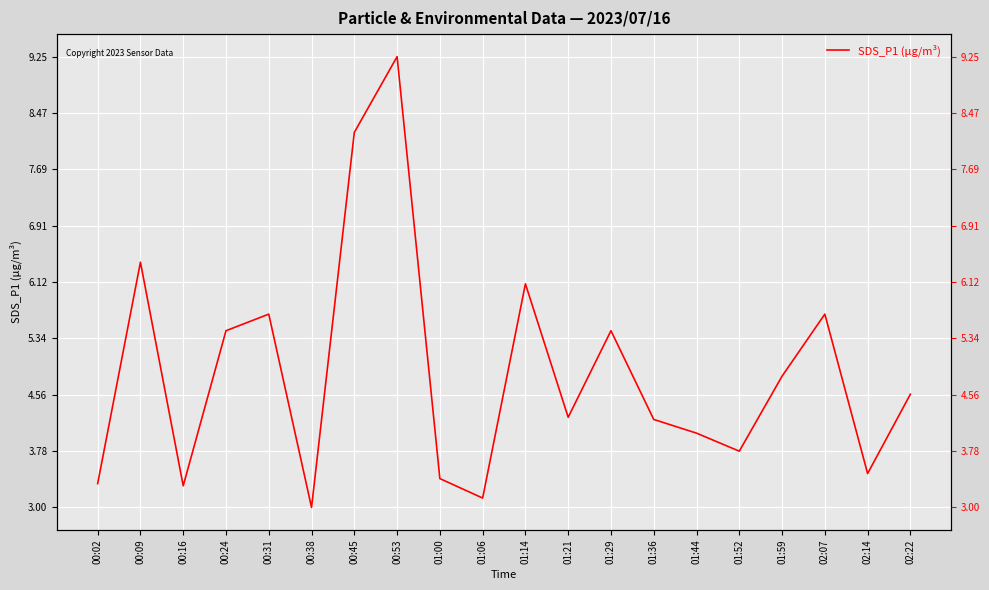

What is the change in value from 01:52 to 01:59?

+1.0